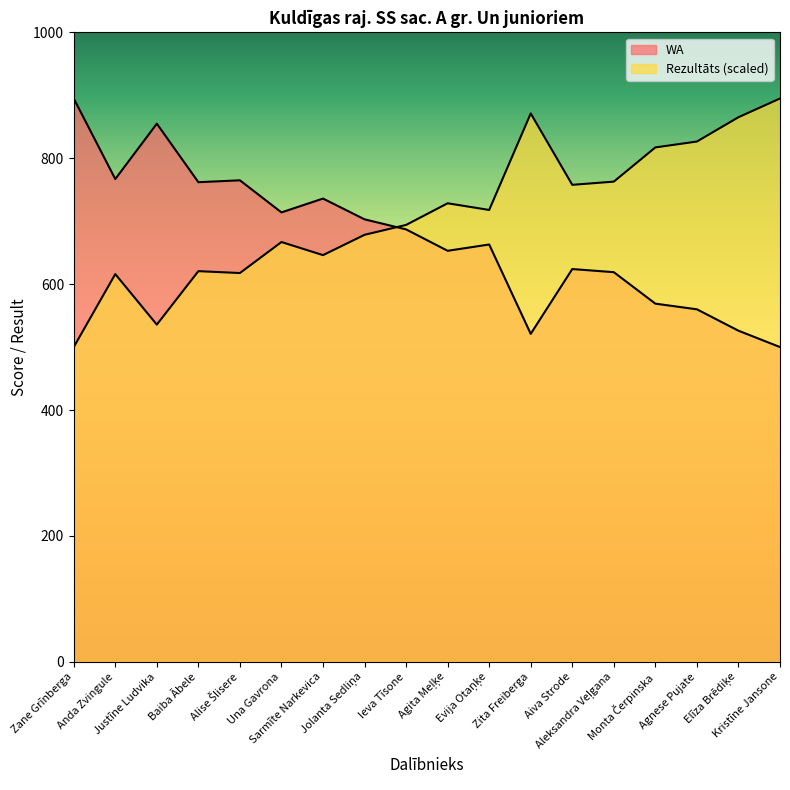

True or false: WA has a value of 624.0 at Aiva Strode.

True